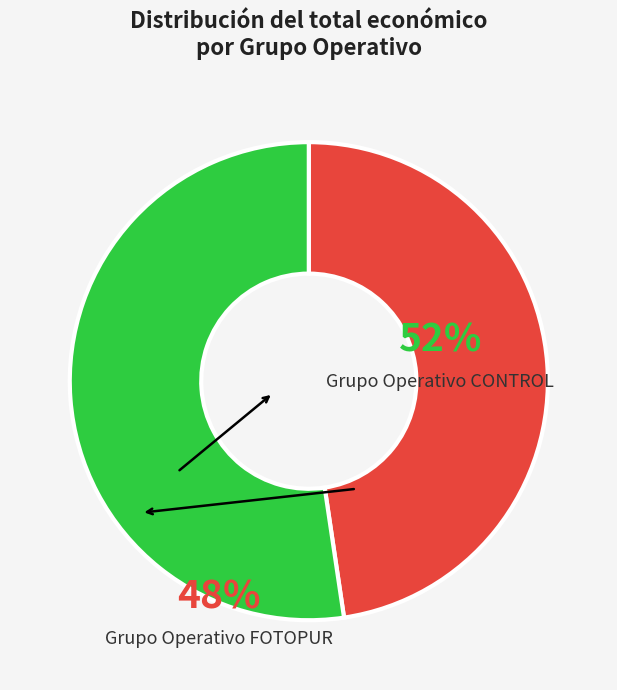

Is there a majority slice in this chart?

Yes